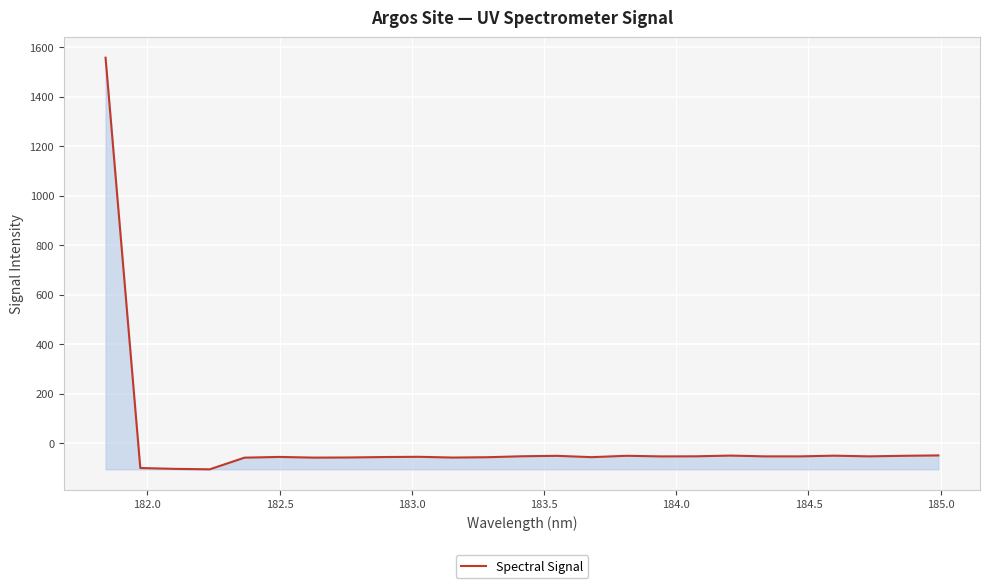

What is the greatest value displayed?

1557.6